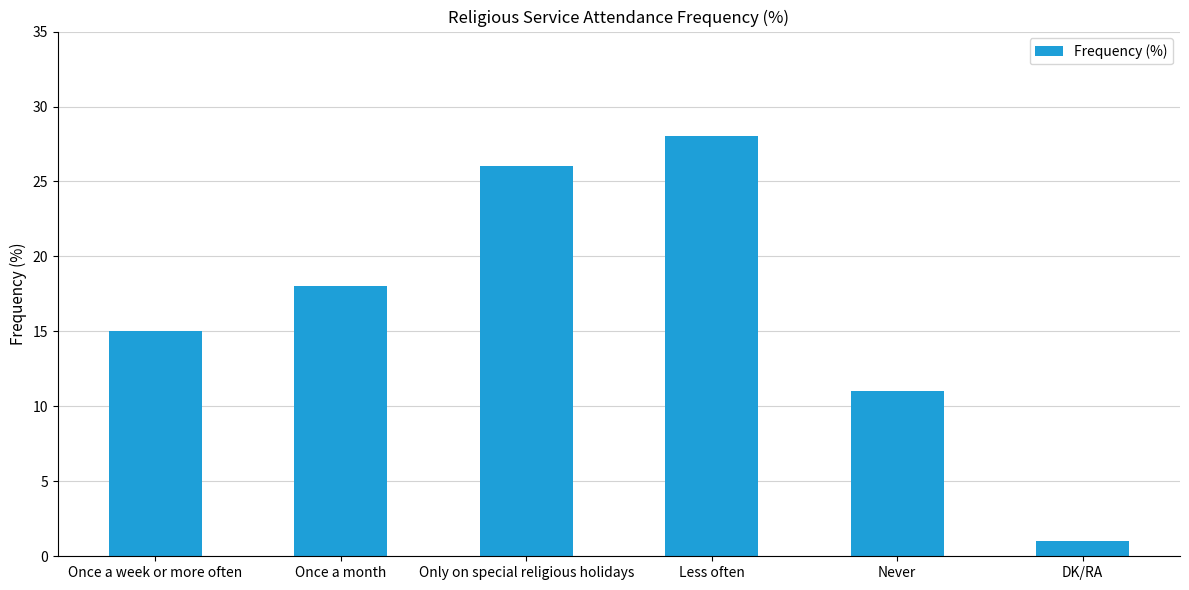

At which label is the value closest to 14?

Once a week or more often